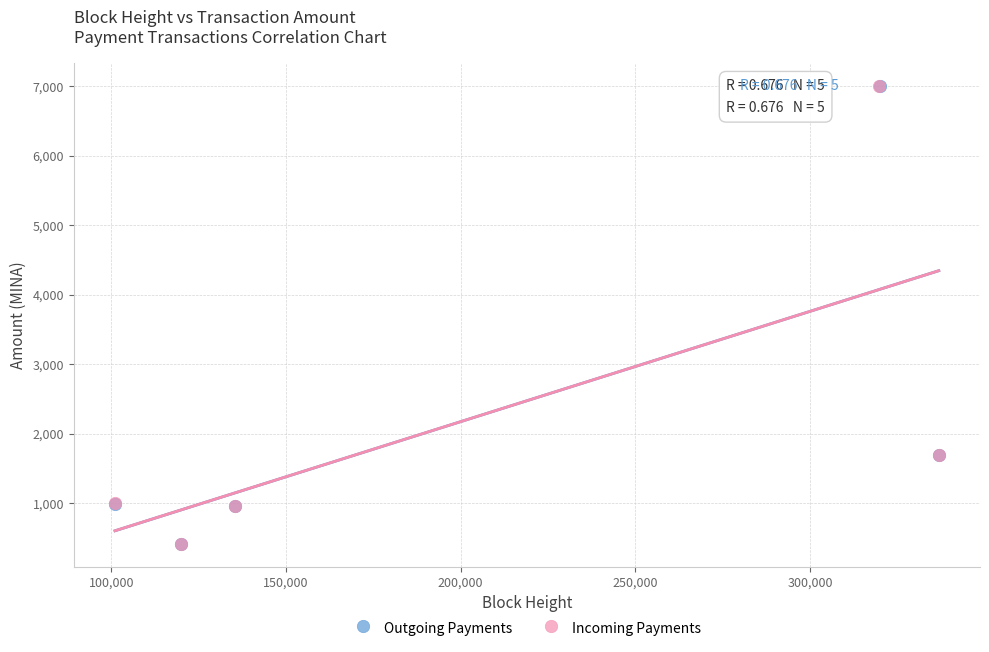

Which series has the largest Y range (max minus min)?

Incoming Payments